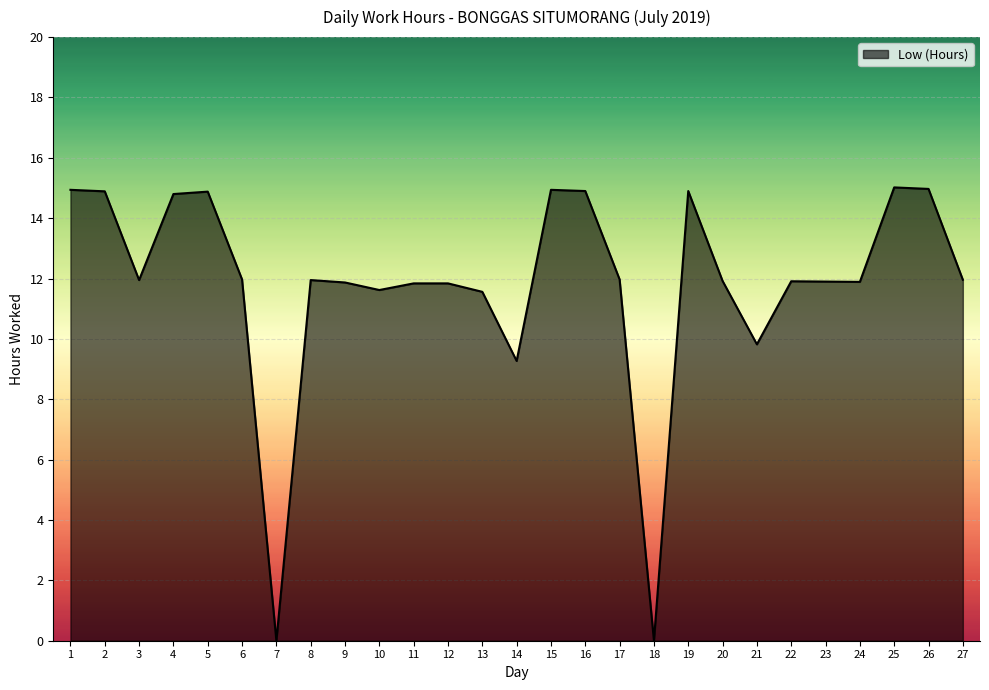

True or false: the data shows 6.6 at 27.

False